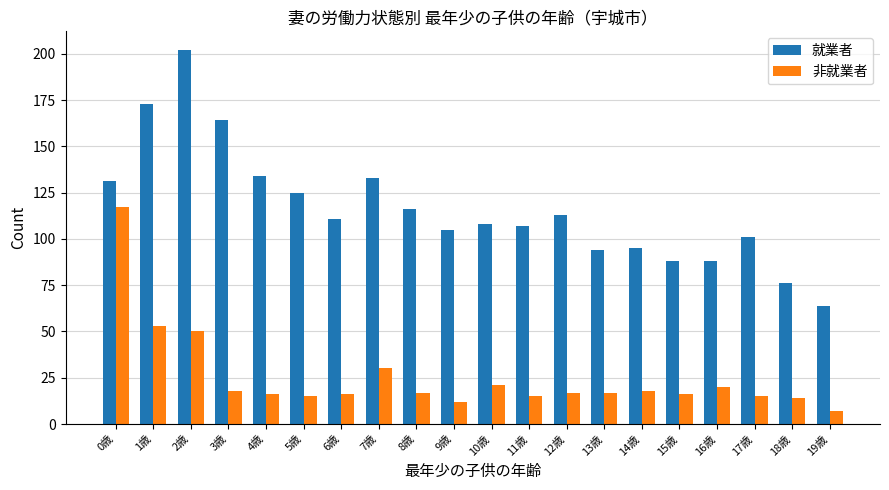

Reading left to right, what are all the values shown in this chart?

就業者: 0歳=131	1歳=173	2歳=202	3歳=164	4歳=134	5歳=125	6歳=111	7歳=133	8歳=116	9歳=105	10歳=108	11歳=107	12歳=113	13歳=94	14歳=95	15歳=88	16歳=88	17歳=101	18歳=76	19歳=64
非就業者: 0歳=117	1歳=53	2歳=50	3歳=18	4歳=16	5歳=15	6歳=16	7歳=30	8歳=17	9歳=12	10歳=21	11歳=15	12歳=17	13歳=17	14歳=18	15歳=16	16歳=20	17歳=15	18歳=14	19歳=7